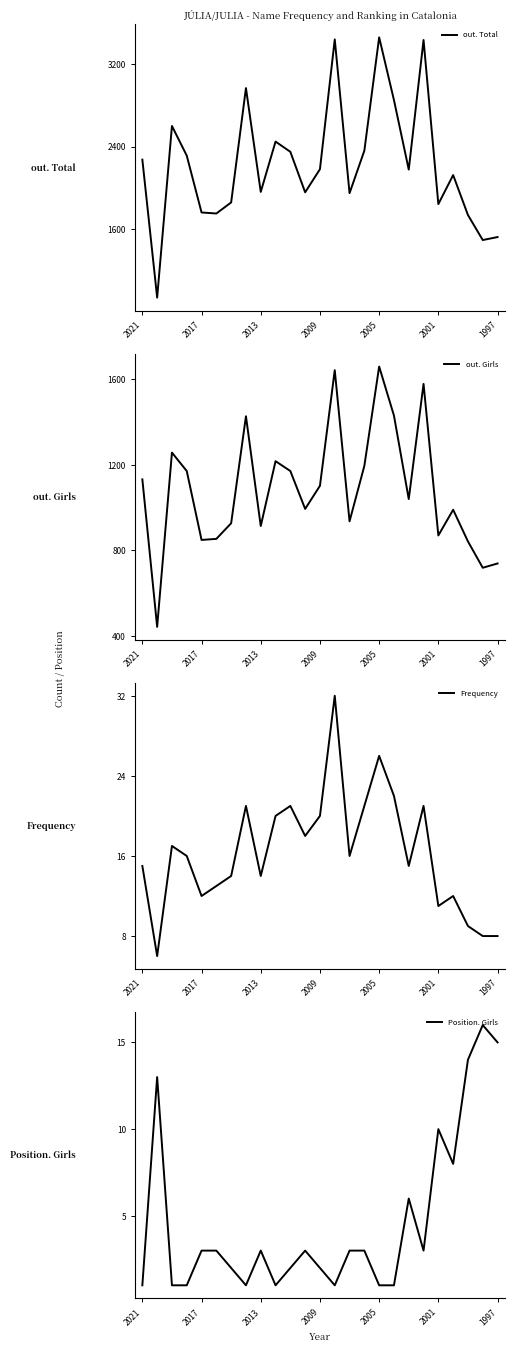

Is it true that out. Total equals 3151 at 15?

False